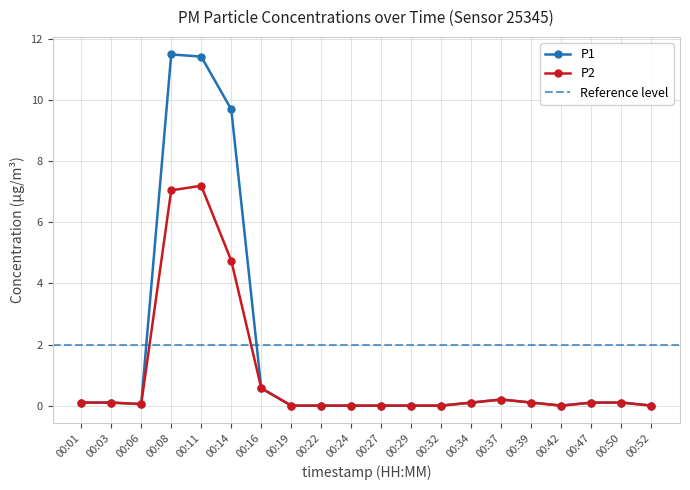

Count the number of data series in this chart.

2